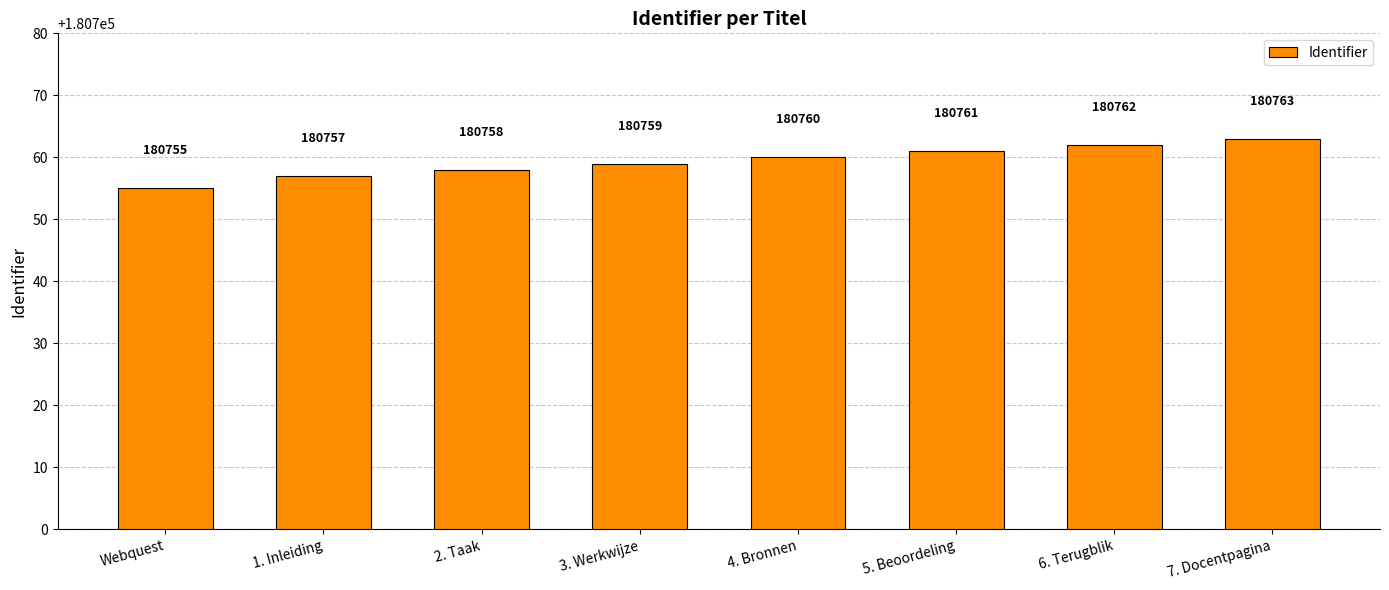

List the labels in order of value, smallest first.

Webquest, 1. Inleiding, 2. Taak, 3. Werkwijze, 4. Bronnen, 5. Beoordeling, 6. Terugblik, 7. Docentpagina